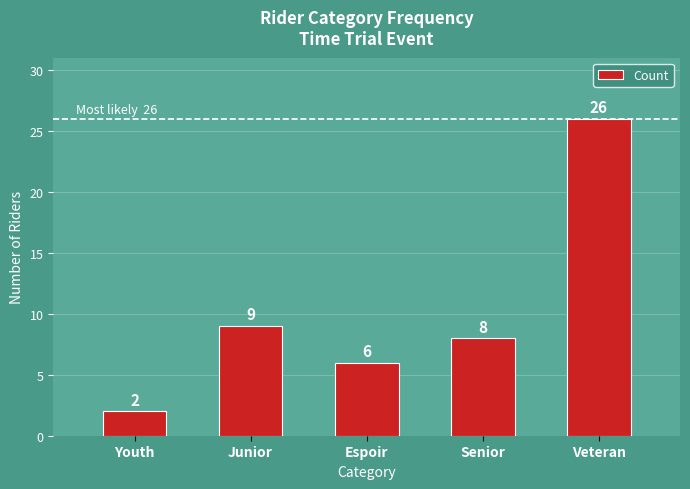

What is the maximum value shown in the chart?

26